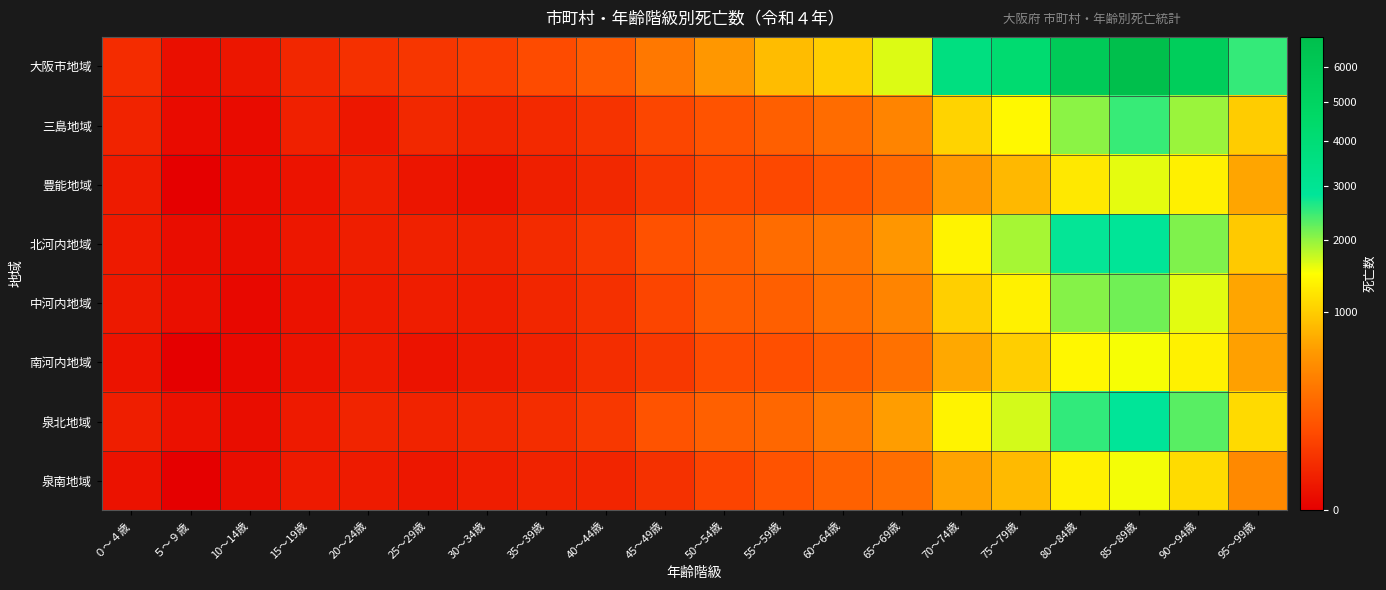

Reading left to right, extract all data points from this chart.

大阪市地域: ０～４歳=40	５～９歳=4	10～14歳=9	15～19歳=30	20～24歳=48	25～29歳=62	30～34歳=83	35～39歳=125	40～44歳=194	45～49歳=357	50～54歳=597	55～59歳=864	60～64歳=1002	65～69歳=1635	70～74歳=3602	75～79歳=4213	80～84歳=5809	85～89歳=6930	90～94歳=5505	95～99歳=2492
三島地域: ０～４歳=25	５～９歳=2	10～14歳=2	15～19歳=20	20～24歳=10	25～29歳=32	30～34歳=26	35～39歳=34	40～44歳=53	45～49歳=107	50～54歳=157	55～59歳=212	60～64歳=283	65～69歳=442	70～74歳=1051	75～79歳=1412	80～84歳=2032	85～89歳=2481	90～94歳=1951	95～99歳=991
豊能地域: ０～４歳=14	５～９歳=0	10～14歳=2	15～19歳=7	20～24歳=17	25～29歳=8	30～34歳=6	35～39歳=18	40～44歳=32	45～49歳=64	50～54歳=114	55～59歳=117	60～64歳=166	65～69歳=268	70～74歳=621	75～79歳=836	80～84歳=1258	85～89歳=1594	90～94歳=1325	95～99歳=694
北河内地域: ０～４歳=13	５～９歳=3	10～14歳=3	15～19歳=10	20～24歳=17	25～29歳=21	30～34歳=22	35～39歳=37	40～44歳=64	45～49歳=152	50～54歳=203	55～59歳=284	60～64歳=339	65～69歳=585	70～74歳=1360	75～79歳=1898	80～84歳=2776	85～89歳=2858	90～94歳=2096	95～99歳=971
中河内地域: ０～４歳=11	５～９歳=4	10～14歳=1	15～19歳=6	20～24歳=13	25～29歳=16	30～34歳=16	35～39歳=29	40～44歳=47	45～49歳=105	50～54歳=194	55～59歳=212	60～64歳=299	65～69歳=435	70～74歳=1020	75～79歳=1337	80～84歳=2064	85～89歳=2168	90～94歳=1609	95～99歳=693
南河内地域: ０～４歳=7	５～９歳=0	10～14歳=1	15～19歳=6	20～24歳=13	25～29歳=7	30～34歳=11	35～39歳=21	40～44歳=43	45～49歳=66	50～54歳=126	55～59歳=142	60～64歳=200	65～69歳=309	70～74歳=706	75～79歳=1009	80～84歳=1408	85～89歳=1516	90～94歳=1340	95～99歳=655
泉北地域: ０～４歳=17	５～９歳=5	10～14歳=3	15～19歳=13	20～24歳=26	25～29歳=24	30～34歳=31	35～39歳=42	40～44歳=68	45～49歳=160	50～54歳=217	55～59歳=254	60～64歳=356	65～69歳=635	70～74歳=1367	75～79歳=1682	80～84歳=2510	85～89歳=2836	90～94歳=2298	95～99歳=1115
泉南地域: ０～４歳=6	５～９歳=0	10～14歳=3	15～19歳=13	20～24歳=14	25～29歳=10	30～34歳=16	35～39歳=23	40～44歳=27	45～49歳=49	50～54歳=101	55～59歳=160	60～64歳=222	65～69歳=294	70～74歳=672	75～79歳=843	80～84歳=1340	85～89歳=1529	90～94歳=1133	95～99歳=476